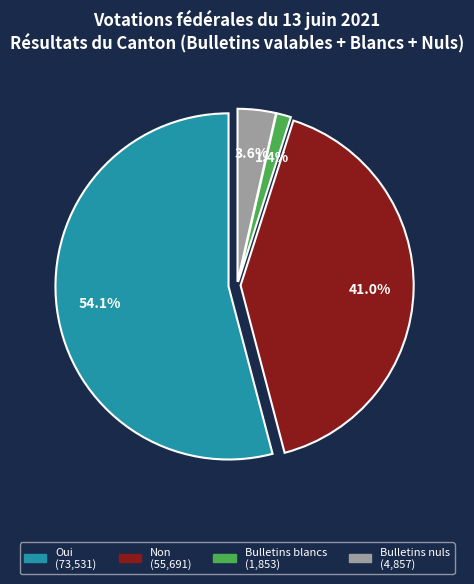

To the nearest percent, what is the difference between the largest and smallest slice percentages?

53%